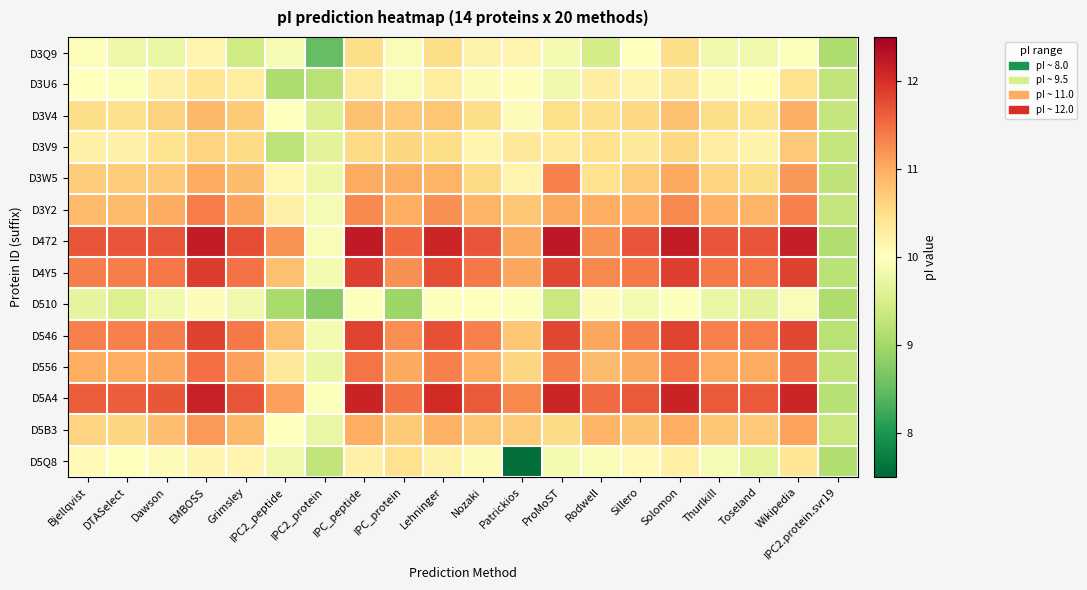

Reading left to right, what are all the values shown in this chart?

D3Q9: Bjellqvist=10.0	DTASelect=9.8	Dawson=9.8	EMBOSS=10.2	Grimsley=9.4	IPC2_peptide=9.9	IPC2_protein=8.5	IPC_peptide=10.5	IPC_protein=9.9	Lehninger=10.5	Nozaki=10.2	Patrickios=10.2	ProMoST=9.9	Rodwell=9.5	Sillero=10.0	Solomon=10.5	Thurlkill=9.8	Toseland=9.8	Wikipedia=10.0	IPC2.protein.svr19=9.1
D3U6: Bjellqvist=10.0	DTASelect=10.0	Dawson=10.2	EMBOSS=10.4	Grimsley=10.3	IPC2_peptide=9.1	IPC2_protein=9.2	IPC_peptide=10.3	IPC_protein=9.9	Lehninger=10.3	Nozaki=10.0	Patrickios=10.0	ProMoST=9.8	Rodwell=10.3	Sillero=10.1	Solomon=10.3	Thurlkill=10.1	Toseland=10.0	Wikipedia=10.5	IPC2.protein.svr19=9.3
D3V4: Bjellqvist=10.5	DTASelect=10.5	Dawson=10.6	EMBOSS=10.9	Grimsley=10.7	IPC2_peptide=10.0	IPC2_protein=9.6	IPC_peptide=10.8	IPC_protein=10.7	Lehninger=10.7	Nozaki=10.5	Patrickios=10.1	ProMoST=10.5	Rodwell=10.5	Sillero=10.6	Solomon=10.8	Thurlkill=10.5	Toseland=10.4	Wikipedia=11.0	IPC2.protein.svr19=9.3
D3V9: Bjellqvist=10.2	DTASelect=10.2	Dawson=10.4	EMBOSS=10.6	Grimsley=10.6	IPC2_peptide=9.2	IPC2_protein=9.6	IPC_peptide=10.6	IPC_protein=10.6	Lehninger=10.5	Nozaki=10.1	Patrickios=10.3	ProMoST=10.3	Rodwell=10.5	Sillero=10.4	Solomon=10.6	Thurlkill=10.3	Toseland=10.2	Wikipedia=10.7	IPC2.protein.svr19=9.3
D3W5: Bjellqvist=10.7	DTASelect=10.7	Dawson=10.7	EMBOSS=11.0	Grimsley=10.8	IPC2_peptide=10.1	IPC2_protein=9.8	IPC_peptide=11.0	IPC_protein=11.0	Lehninger=10.9	Nozaki=10.6	Patrickios=10.2	ProMoST=11.3	Rodwell=10.5	Sillero=10.7	Solomon=11.0	Thurlkill=10.6	Toseland=10.5	Wikipedia=11.2	IPC2.protein.svr19=9.3
D3Y2: Bjellqvist=10.9	DTASelect=10.9	Dawson=11.0	EMBOSS=11.4	Grimsley=11.1	IPC2_peptide=10.2	IPC2_protein=9.9	IPC_peptide=11.3	IPC_protein=11.0	Lehninger=11.2	Nozaki=10.9	Patrickios=10.8	ProMoST=11.0	Rodwell=11.0	Sillero=11.0	Solomon=11.3	Thurlkill=10.9	Toseland=10.9	Wikipedia=11.3	IPC2.protein.svr19=9.3
D472: Bjellqvist=11.7	DTASelect=11.7	Dawson=11.7	EMBOSS=12.2	Grimsley=11.7	IPC2_peptide=11.2	IPC2_protein=9.9	IPC_peptide=12.2	IPC_protein=11.5	Lehninger=12.1	Nozaki=11.7	Patrickios=11.0	ProMoST=12.2	Rodwell=11.2	Sillero=11.7	Solomon=12.2	Thurlkill=11.7	Toseland=11.7	Wikipedia=12.2	IPC2.protein.svr19=9.1
D4Y5: Bjellqvist=11.4	DTASelect=11.4	Dawson=11.4	EMBOSS=11.9	Grimsley=11.4	IPC2_peptide=10.8	IPC2_protein=9.9	IPC_peptide=11.9	IPC_protein=11.2	Lehninger=11.8	Nozaki=11.4	Patrickios=11.1	ProMoST=11.8	Rodwell=11.3	Sillero=11.4	Solomon=11.9	Thurlkill=11.4	Toseland=11.4	Wikipedia=11.8	IPC2.protein.svr19=9.2
D510: Bjellqvist=9.7	DTASelect=9.5	Dawson=9.8	EMBOSS=10.1	Grimsley=9.8	IPC2_peptide=9.0	IPC2_protein=8.8	IPC_peptide=10.0	IPC_protein=8.9	Lehninger=10.0	Nozaki=10.0	Patrickios=10.0	ProMoST=9.4	Rodwell=10.1	Sillero=9.9	Solomon=10.0	Thurlkill=9.8	Toseland=9.6	Wikipedia=9.9	IPC2.protein.svr19=9.1
D546: Bjellqvist=11.3	DTASelect=11.3	Dawson=11.4	EMBOSS=11.8	Grimsley=11.4	IPC2_peptide=10.8	IPC2_protein=9.9	IPC_peptide=11.8	IPC_protein=11.2	Lehninger=11.7	Nozaki=11.3	Patrickios=10.7	ProMoST=11.8	Rodwell=11.1	Sillero=11.4	Solomon=11.8	Thurlkill=11.3	Toseland=11.3	Wikipedia=11.8	IPC2.protein.svr19=9.2
D556: Bjellqvist=11.0	DTASelect=11.0	Dawson=11.1	EMBOSS=11.5	Grimsley=11.1	IPC2_peptide=10.4	IPC2_protein=9.8	IPC_peptide=11.4	IPC_protein=11.0	Lehninger=11.3	Nozaki=11.0	Patrickios=10.6	ProMoST=11.4	Rodwell=10.8	Sillero=11.0	Solomon=11.4	Thurlkill=11.0	Toseland=11.0	Wikipedia=11.5	IPC2.protein.svr19=9.3
D5A4: Bjellqvist=11.6	DTASelect=11.6	Dawson=11.7	EMBOSS=12.1	Grimsley=11.7	IPC2_peptide=11.1	IPC2_protein=10.0	IPC_peptide=12.1	IPC_protein=11.4	Lehninger=12.0	Nozaki=11.7	Patrickios=11.3	ProMoST=12.1	Rodwell=11.5	Sillero=11.7	Solomon=12.1	Thurlkill=11.7	Toseland=11.7	Wikipedia=12.1	IPC2.protein.svr19=9.2
D5B3: Bjellqvist=10.6	DTASelect=10.6	Dawson=10.8	EMBOSS=11.1	Grimsley=10.9	IPC2_peptide=10.0	IPC2_protein=9.7	IPC_peptide=11.0	IPC_protein=10.7	Lehninger=10.9	Nozaki=10.7	Patrickios=10.7	ProMoST=10.5	Rodwell=10.9	Sillero=10.8	Solomon=11.0	Thurlkill=10.7	Toseland=10.7	Wikipedia=11.1	IPC2.protein.svr19=9.3
D5Q8: Bjellqvist=10.1	DTASelect=10.0	Dawson=10.1	EMBOSS=10.1	Grimsley=10.2	IPC2_peptide=9.8	IPC2_protein=9.3	IPC_peptide=10.2	IPC_protein=10.5	Lehninger=10.2	Nozaki=10.1	Patrickios=7.6	ProMoST=9.9	Rodwell=9.9	Sillero=10.1	Solomon=10.2	Thurlkill=9.9	Toseland=9.7	Wikipedia=10.4	IPC2.protein.svr19=9.1